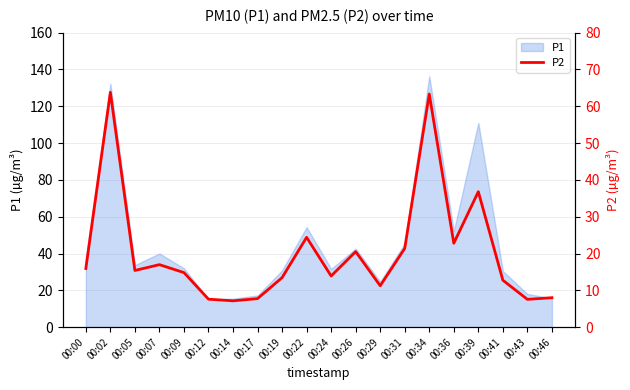

Which category has the lowest value across all series?

00:14